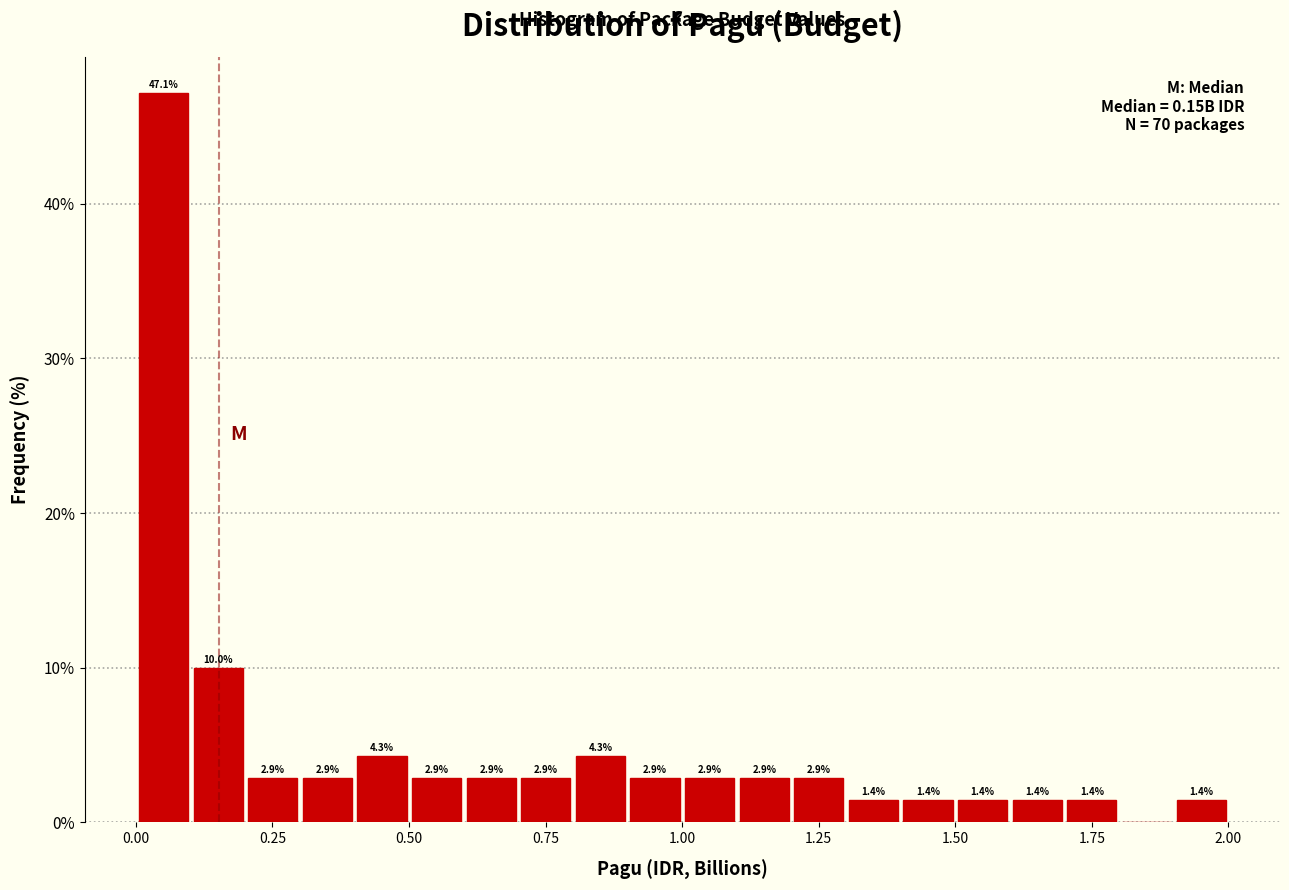

Around what value on the x-axis is the tallest bar? Give the approximate position of its centre, as read against the axis.

0.05